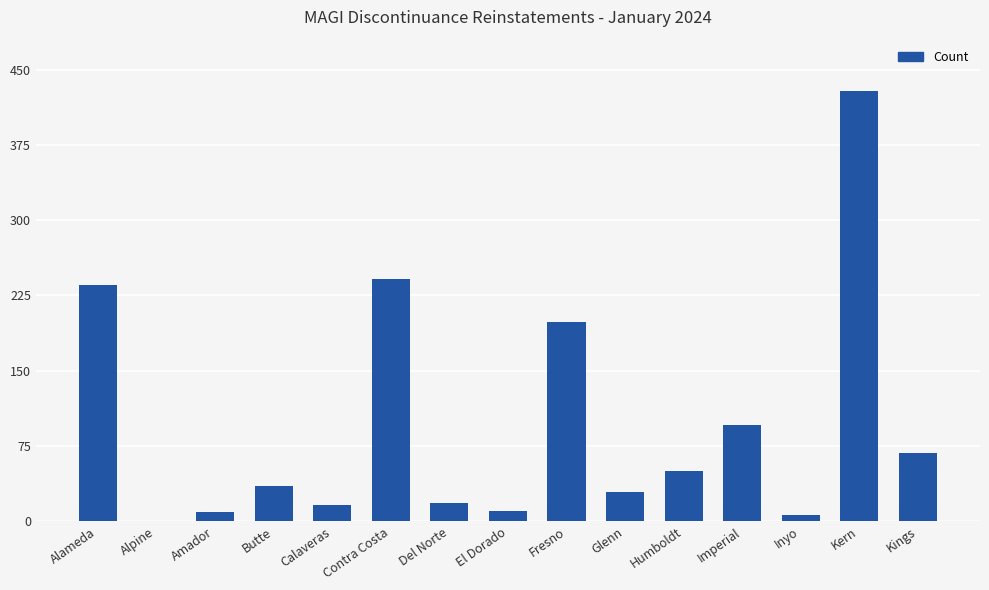

What is the ratio of the value at Del Norte to the value at Kings?

0.3